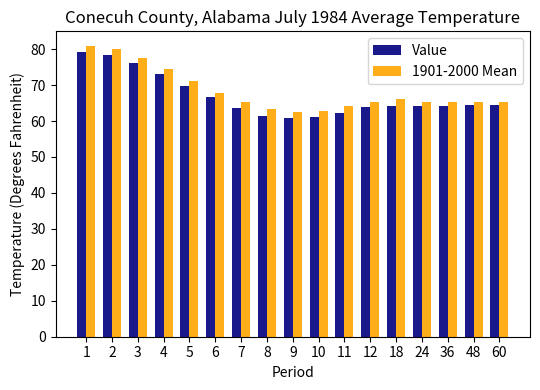

What is the difference between the highest and lowest values at 12?

1.6